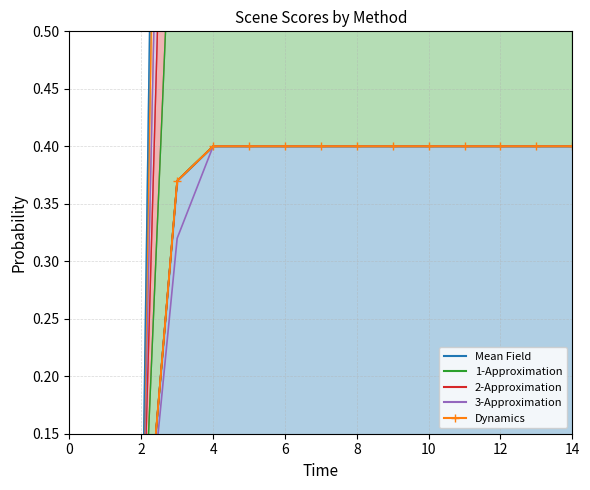

Between 10 and 12, which series saw the biggest shift?

Mean Field